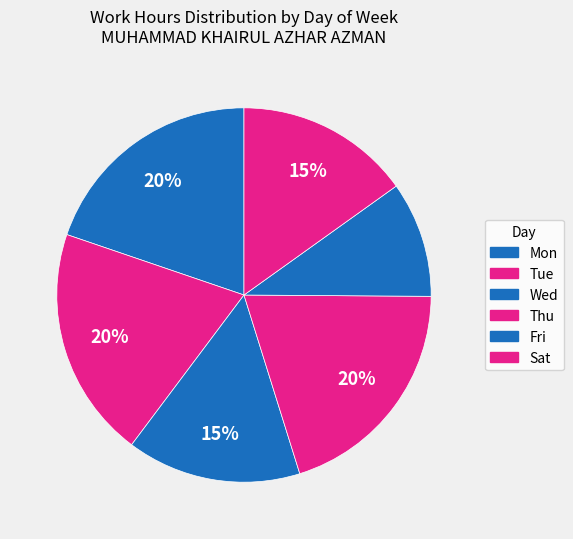

Count the number of slices in the pie.

6